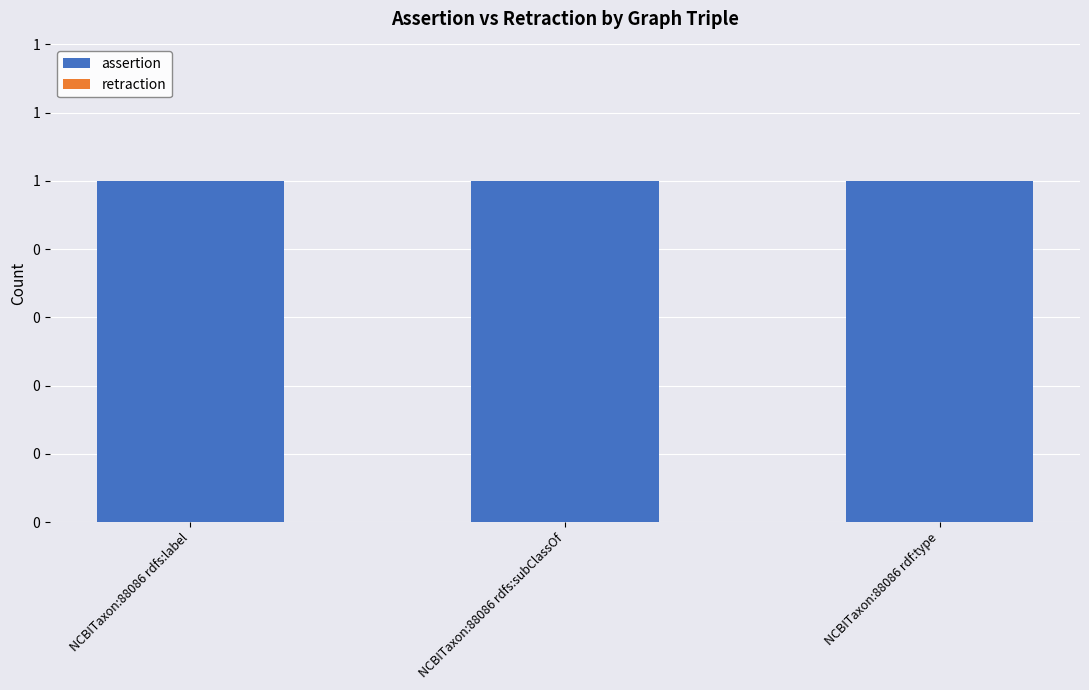

Which series has the largest total across all categories?

assertion